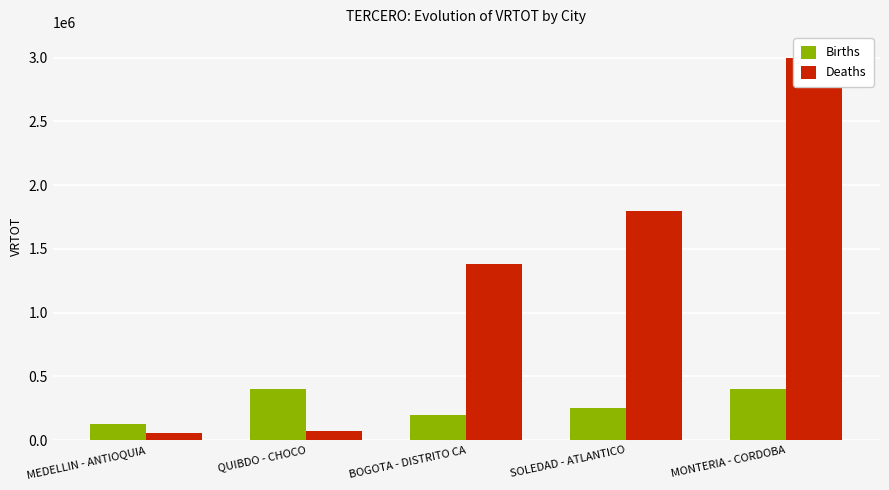

Which has a higher value, MEDELLIN - ANTIOQUIA or BOGOTA - DISTRITO CA?

BOGOTA - DISTRITO CA